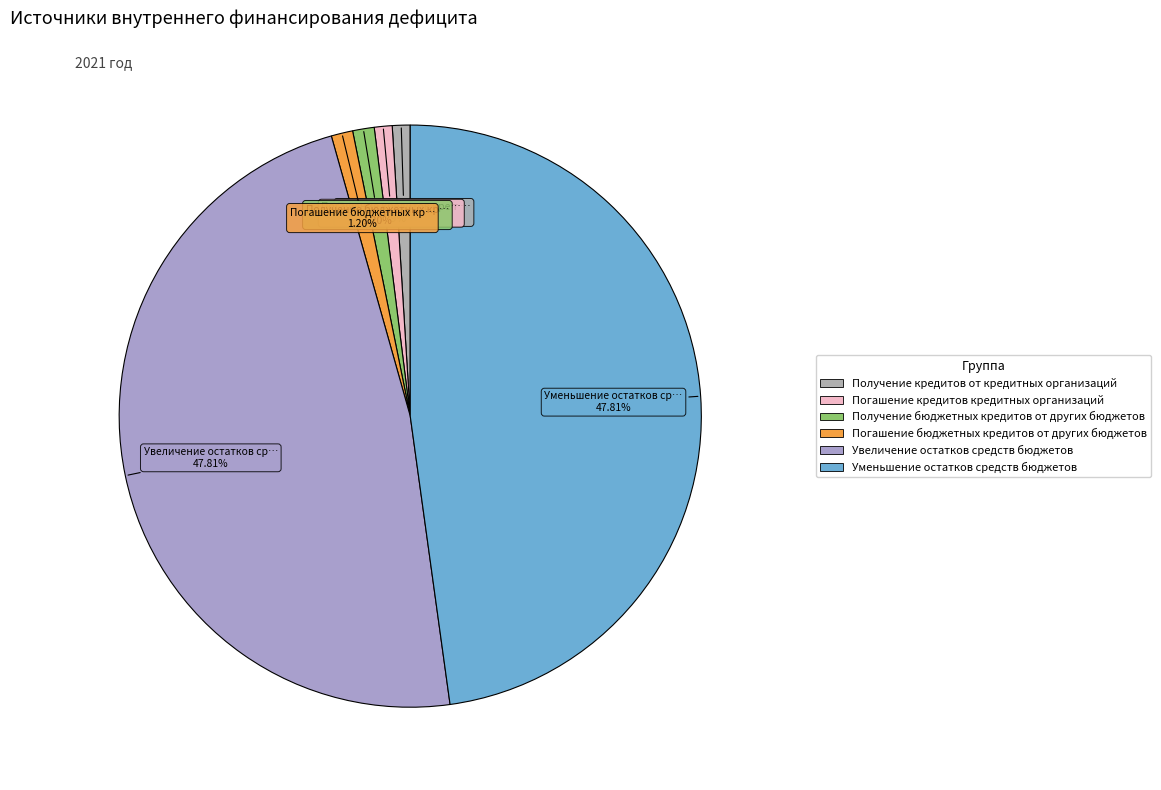

Is there a majority slice in this chart?

No